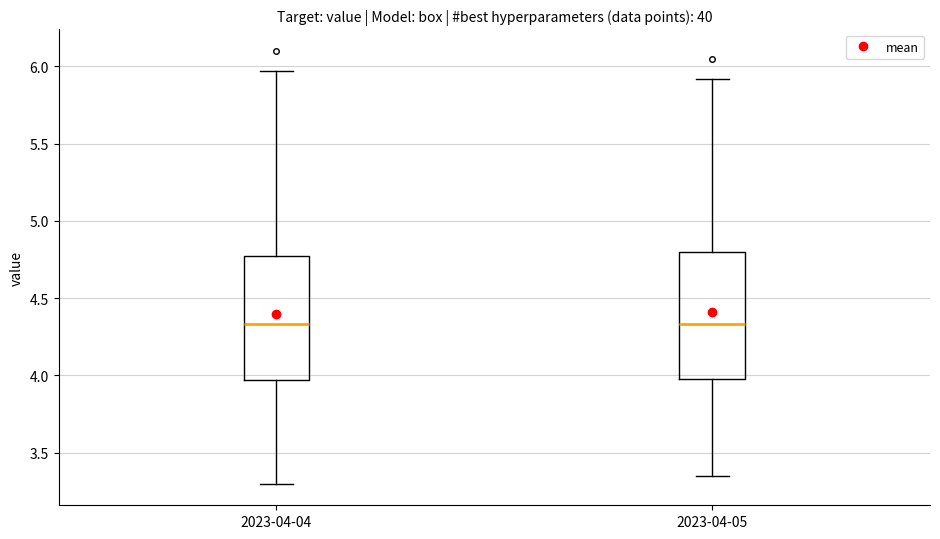

Reading left to right, read every box against the y-axis: the position of its median line, the range the box covers, and the ends of its whiskers. The values are not printed on the chart, so give them approximately, as read against the axis.

2023-04-04: median 4.35, box 3.95 to 4.75, whiskers 3.30 to 5.95
2023-04-05: median 4.35, box 4.00 to 4.80, whiskers 3.35 to 5.90